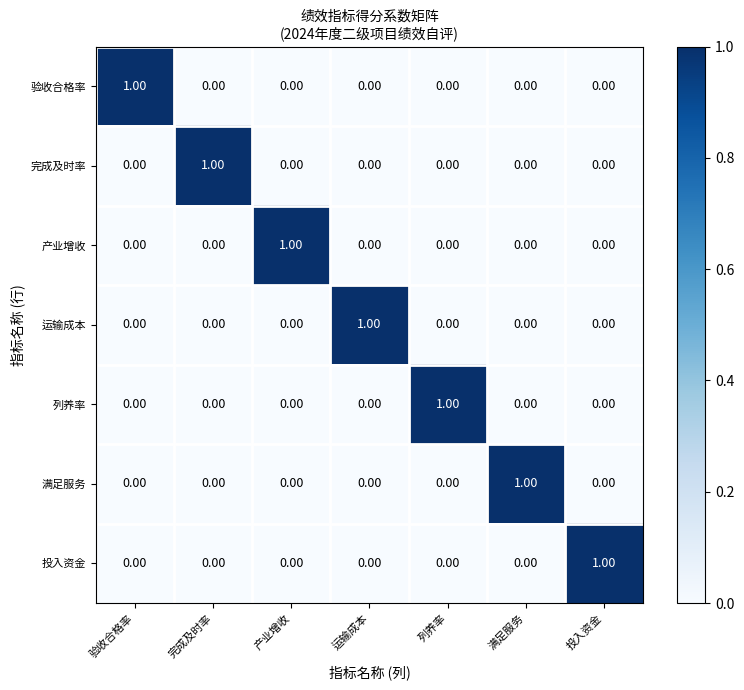

At how many categories does at least one series exceed 0?

7